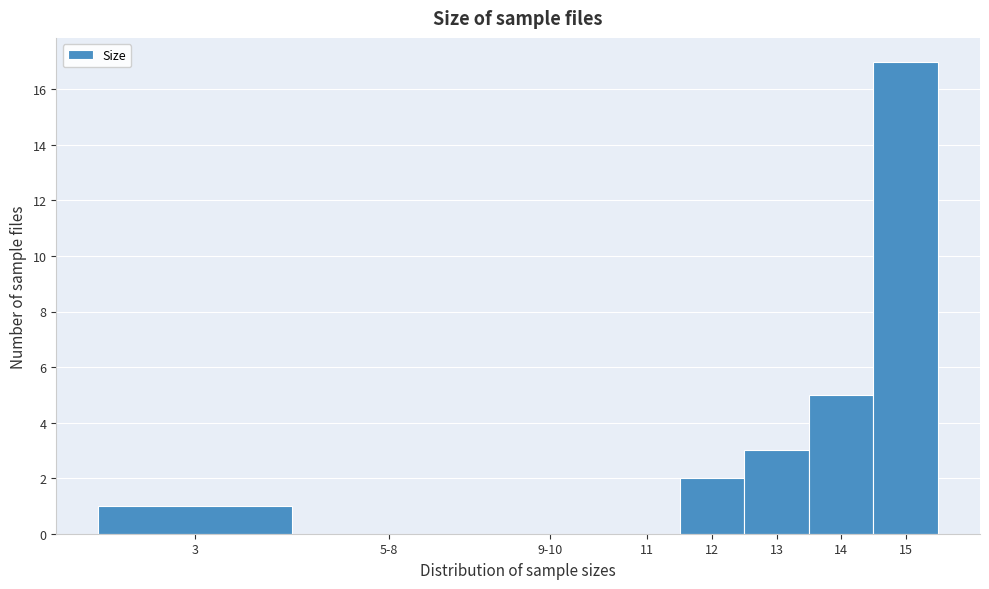

Reading left to right, extract all data points from this chart.

3=1	5-8=0	9-10=0	11=0	12=2	13=3	14=5	15=17